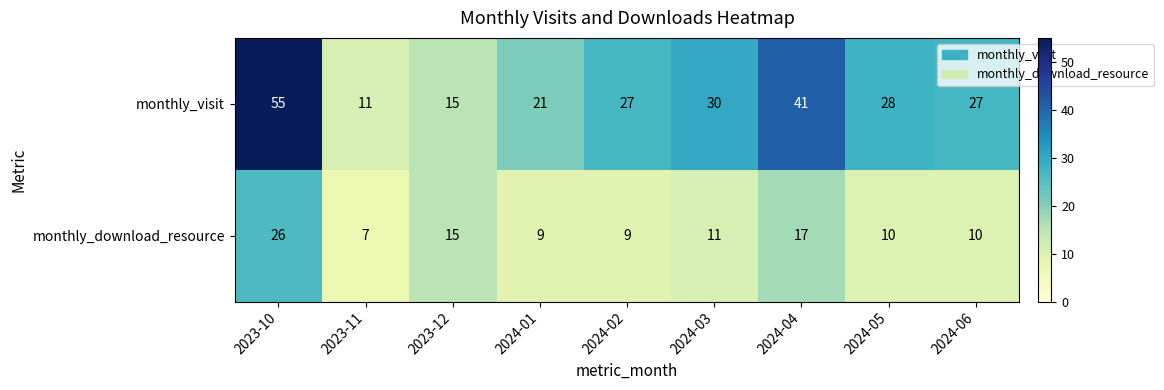

Reading left to right, what are all the values shown in this chart?

monthly_visit: 2023-10=55	2023-11=11	2023-12=15	2024-01=21	2024-02=27	2024-03=30	2024-04=41	2024-05=28	2024-06=27
monthly_download_resource: 2023-10=26	2023-11=7	2023-12=15	2024-01=9	2024-02=9	2024-03=11	2024-04=17	2024-05=10	2024-06=10